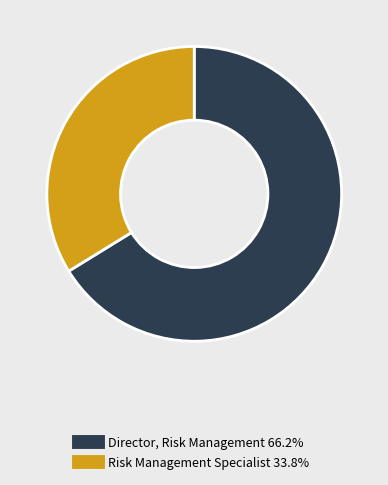

Does any single category account for the majority?

Yes